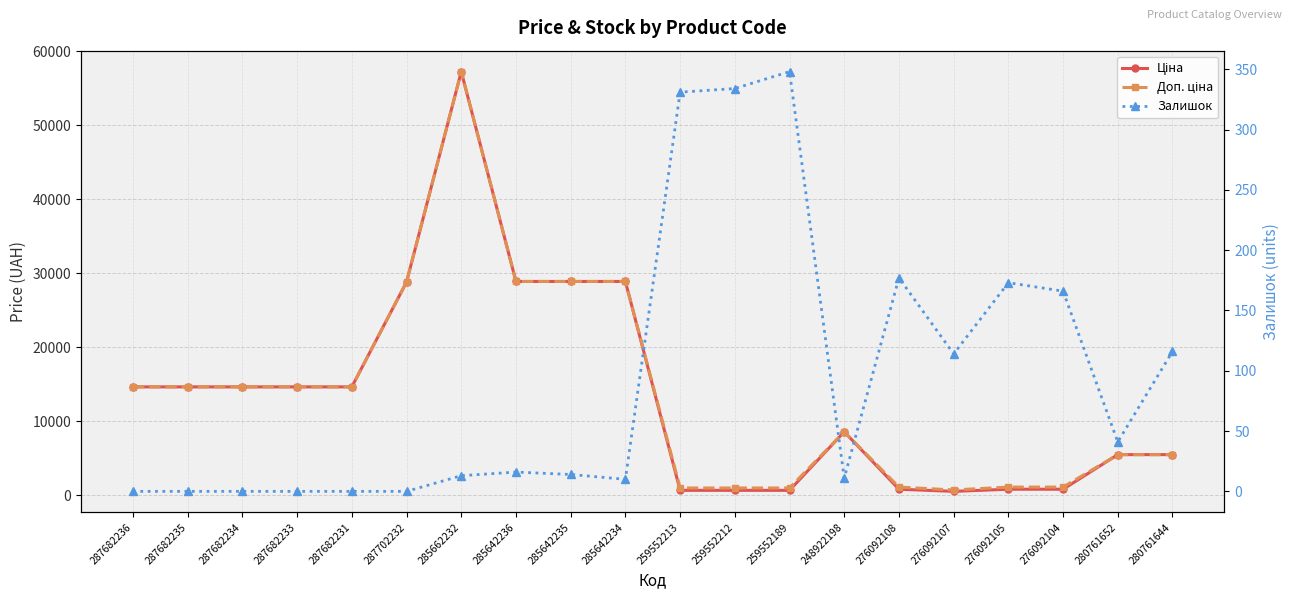

What is the difference between the maximum and minimum values in the Залишок series?

348.0